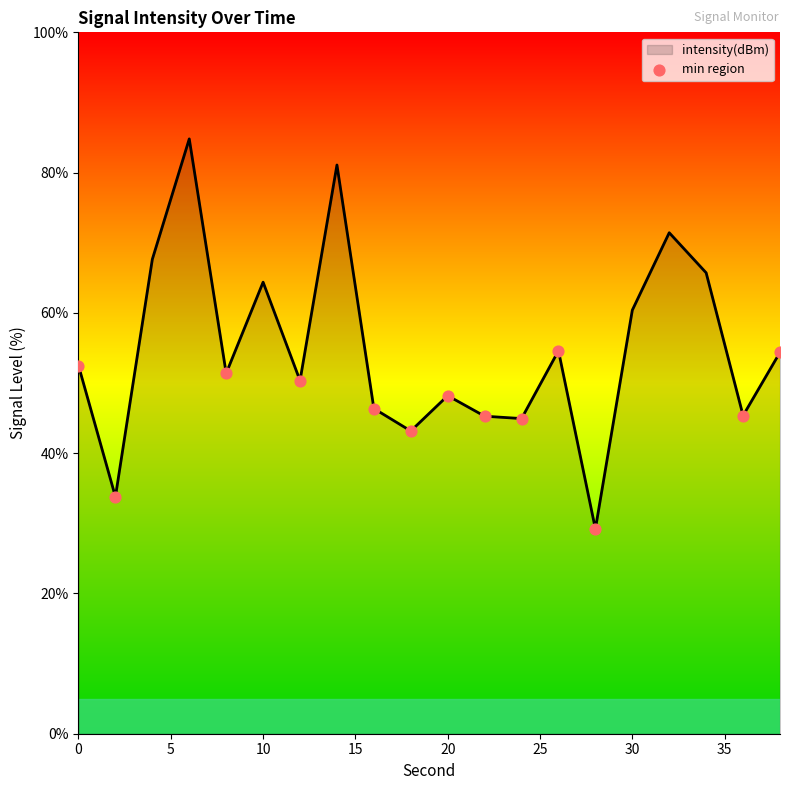

What is the minimum value shown in the chart?

29.2